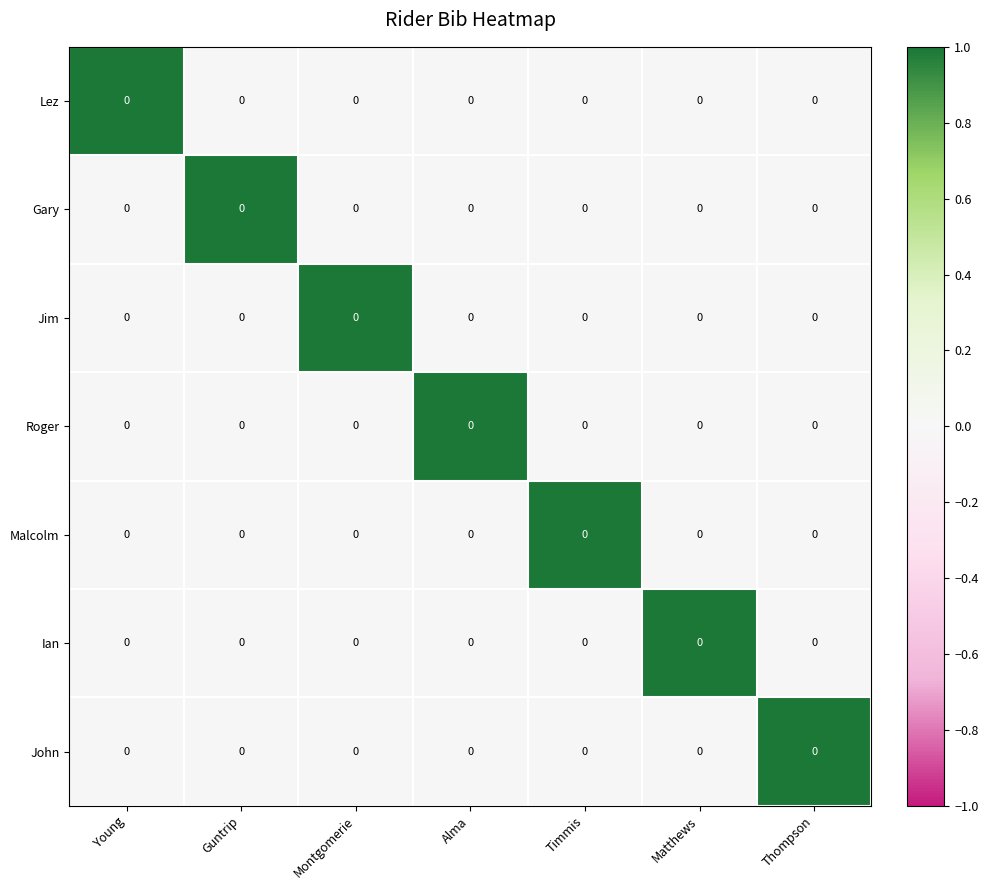

Count the Roger values in the range 0 to 1.

7